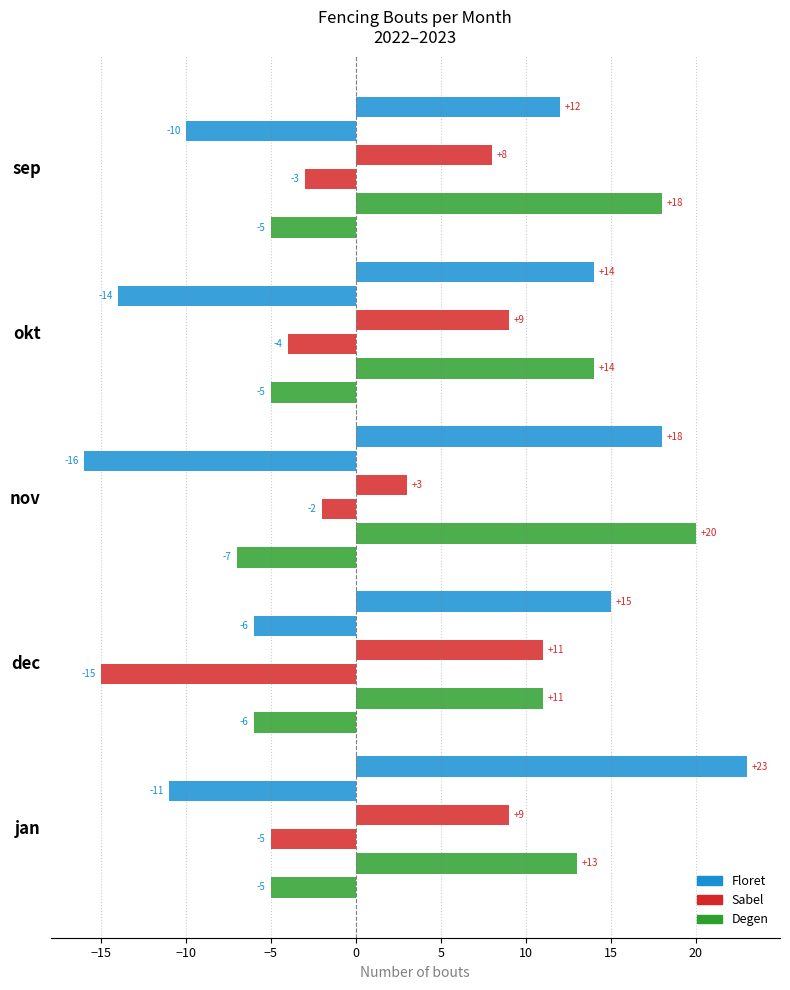

Count the number of categories in the chart.

5